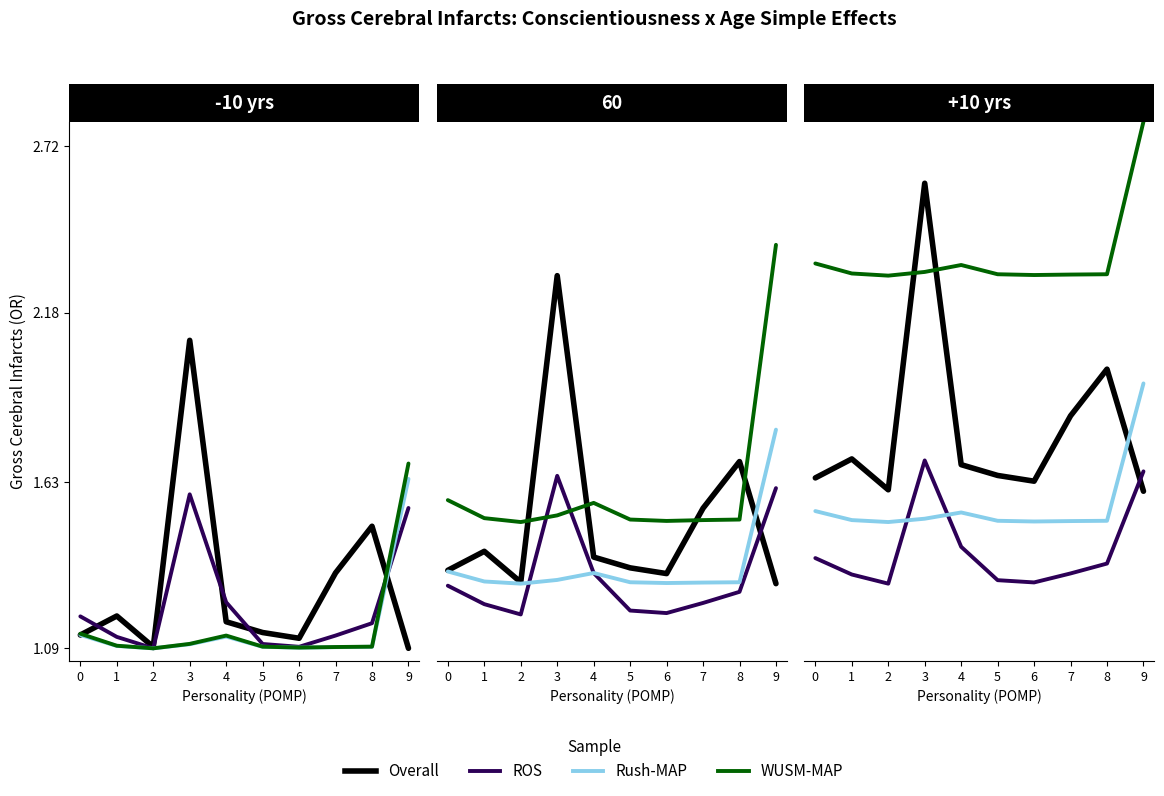

True or false: Overall and Rush-MAP intersect in this chart.

True